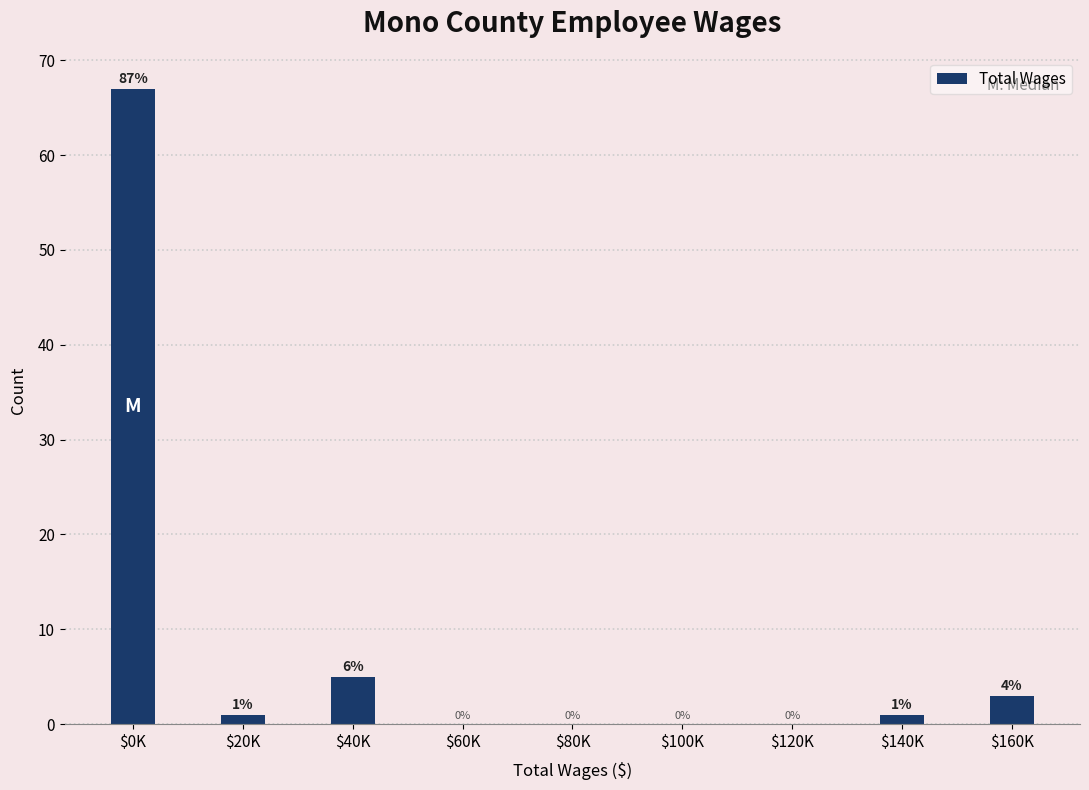

What is the sum of all values?

77